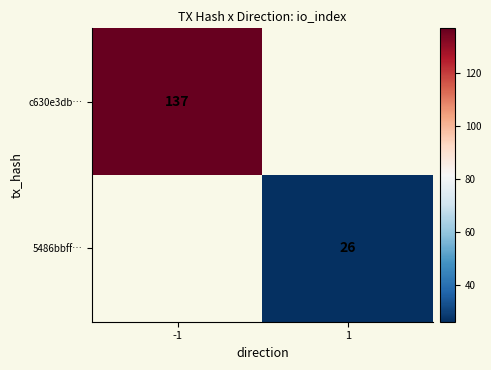

The c630e3db… series shows 87 at -1. True or false?

False